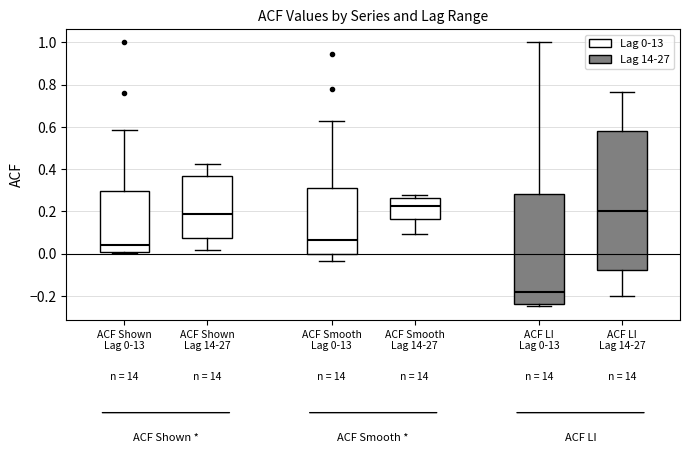

Reading left to right, transcribe this box plot: for each box, give where its median line is, the range the box spans, and where its two whiskers end, as read against the y-axis. The values are not printed on the chart, so give them approximately, as read against the axis.

ACF Shown Lag 0-13: median 0.04, box 0.00 to 0.30, whiskers 0.00 to 0.58
ACF Shown Lag 14-27: median 0.18, box 0.08 to 0.36, whiskers 0.02 to 0.42
ACF Smooth Lag 0-13: median 0.06, box 0.00 to 0.30, whiskers -0.04 to 0.64
ACF Smooth Lag 14-27: median 0.22, box 0.16 to 0.26, whiskers 0.10 to 0.28
ACF LI Lag 0-13: median -0.18, box -0.24 to 0.28, whiskers -0.24 (just below the box's lower edge) to 1.00
ACF LI Lag 14-27: median 0.20, box -0.08 to 0.58, whiskers -0.20 to 0.76